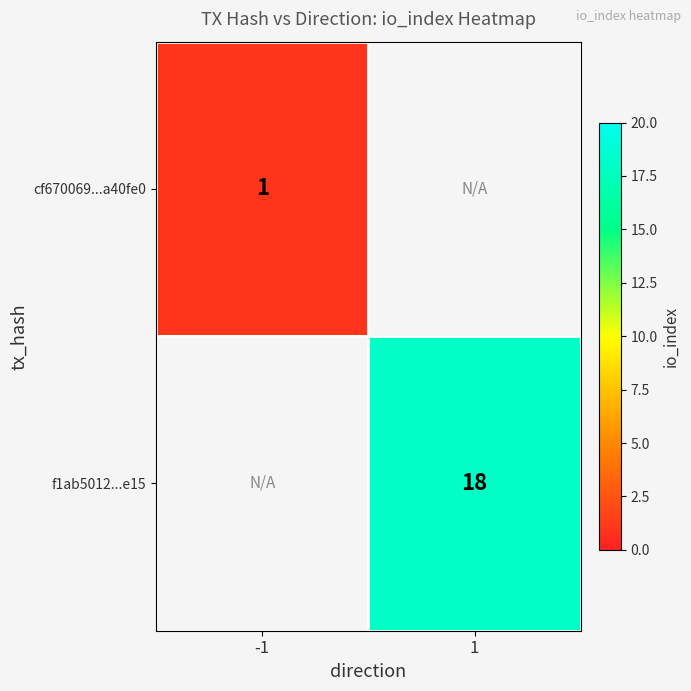

True or false: f1ab5012...e15 has a value of 27.9 at 1.

False